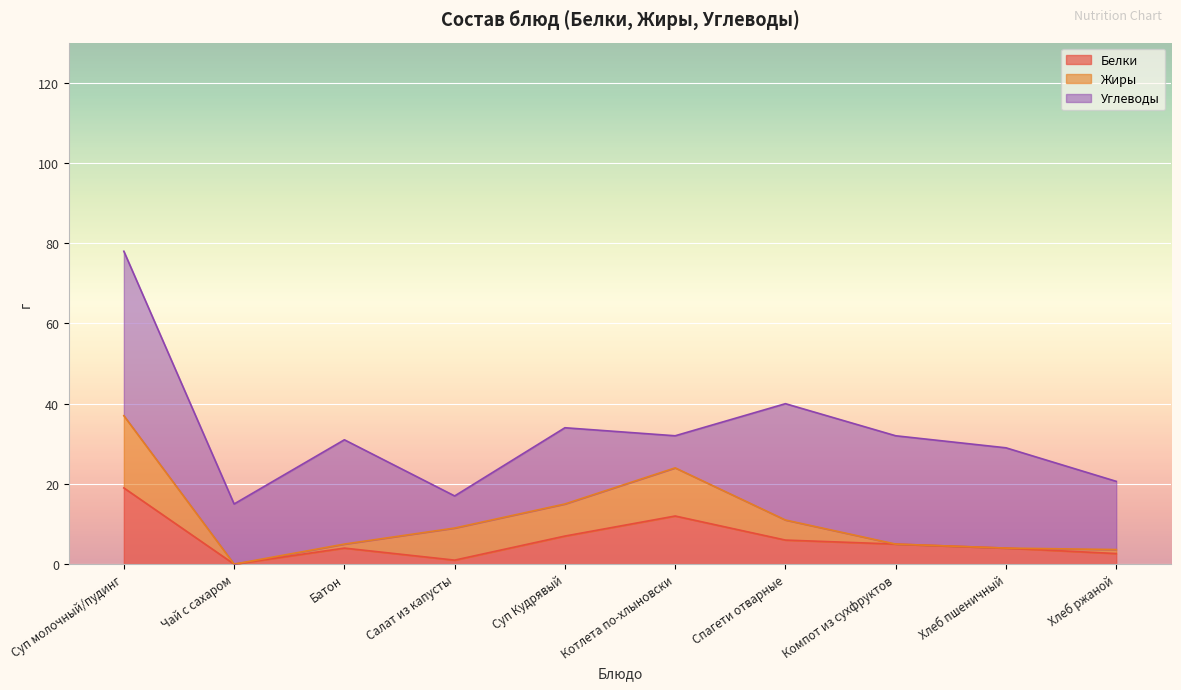

Between Хлеб ржаной and Компот из сухфруктов, which is larger?

Компот из сухфруктов